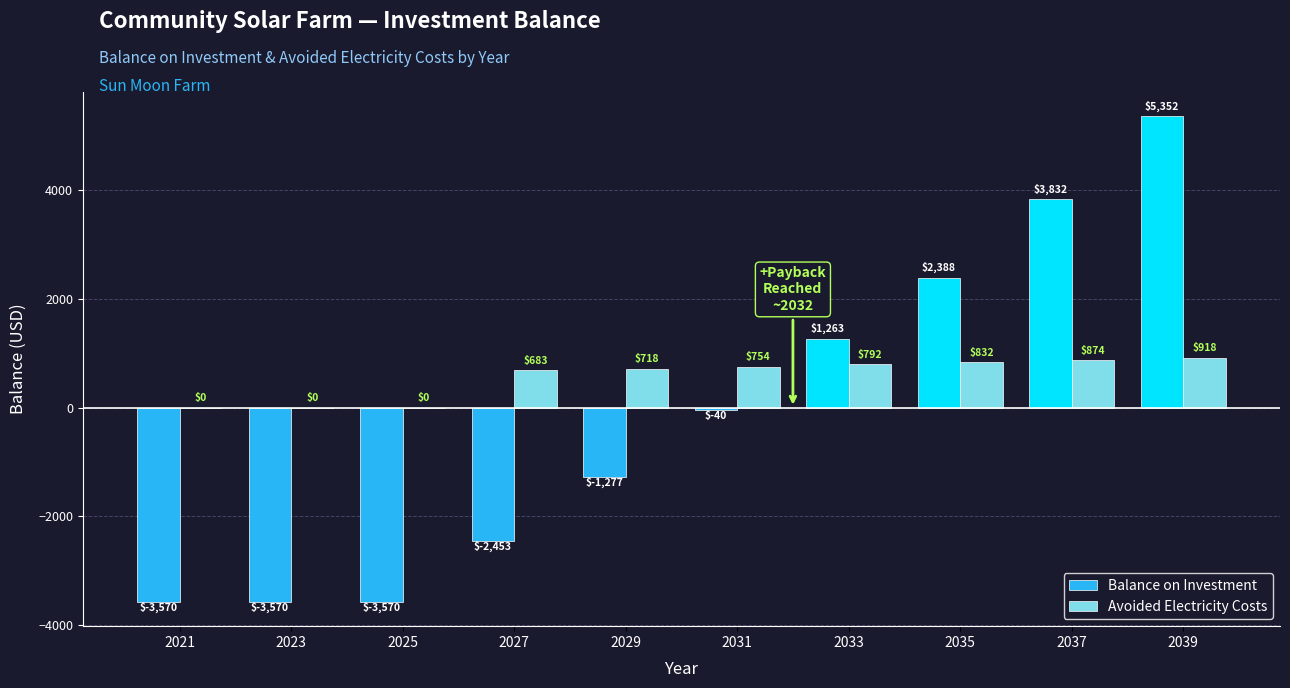

Does the chart contain stacked bars?

No